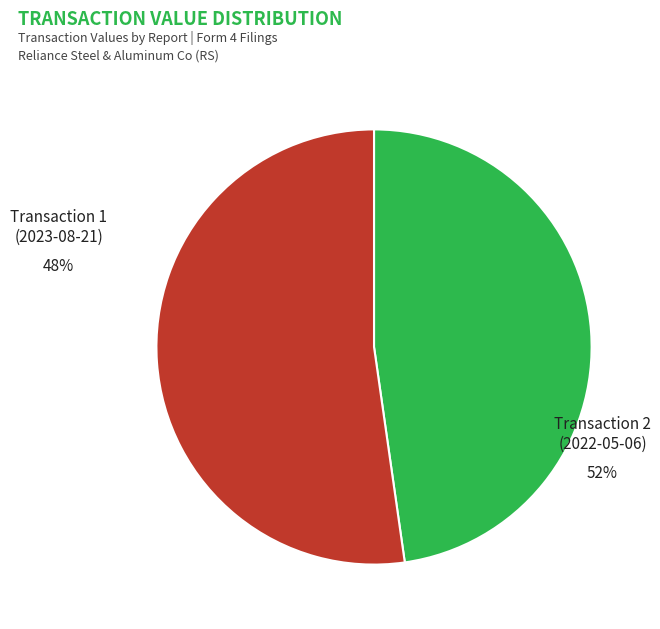

What is the largest slice in the pie chart?

2022-05-06 (rptOwnerDetailsId: 2)